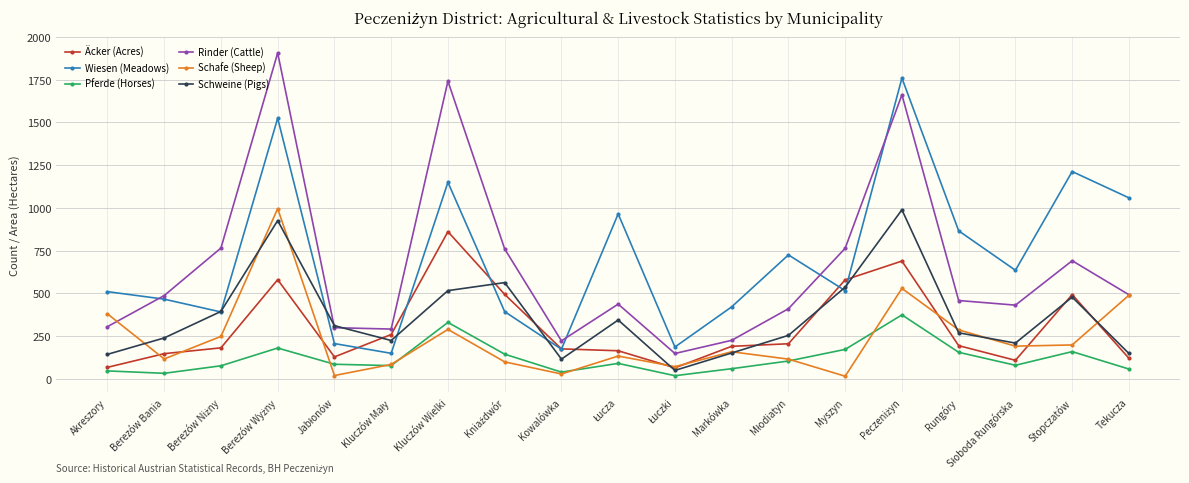

What is the total value across all series at Markówka?

1204